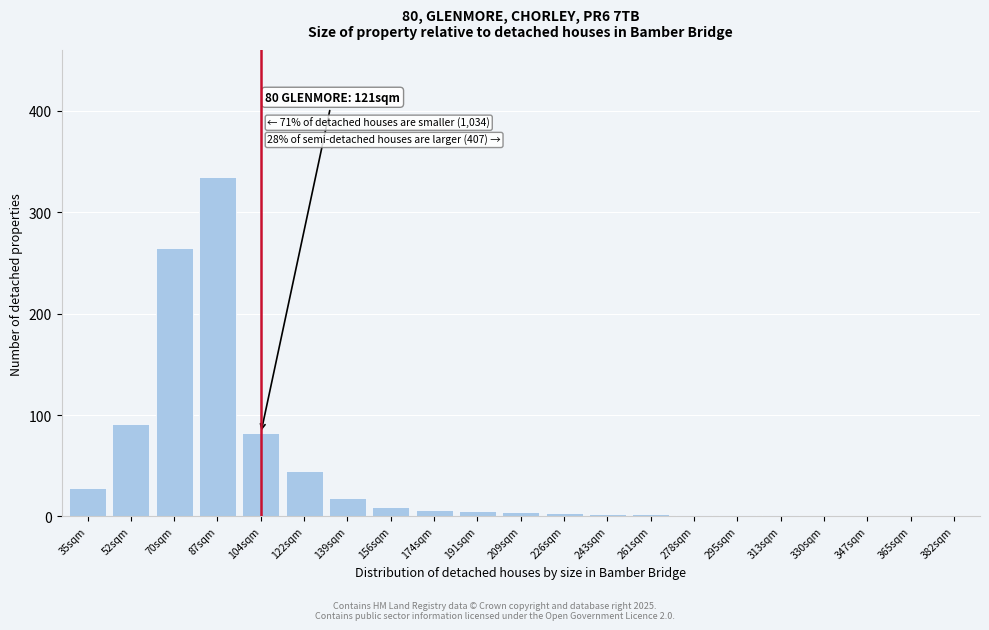

True or false: the data shows 0 at 347sqm.

True